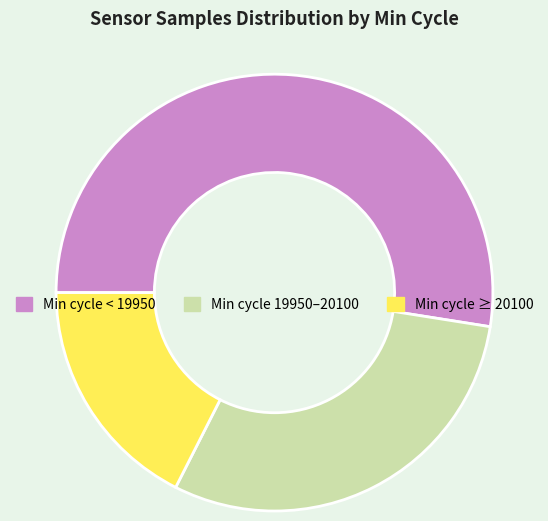

Is there any slice that represents more than half of the pie?

Yes